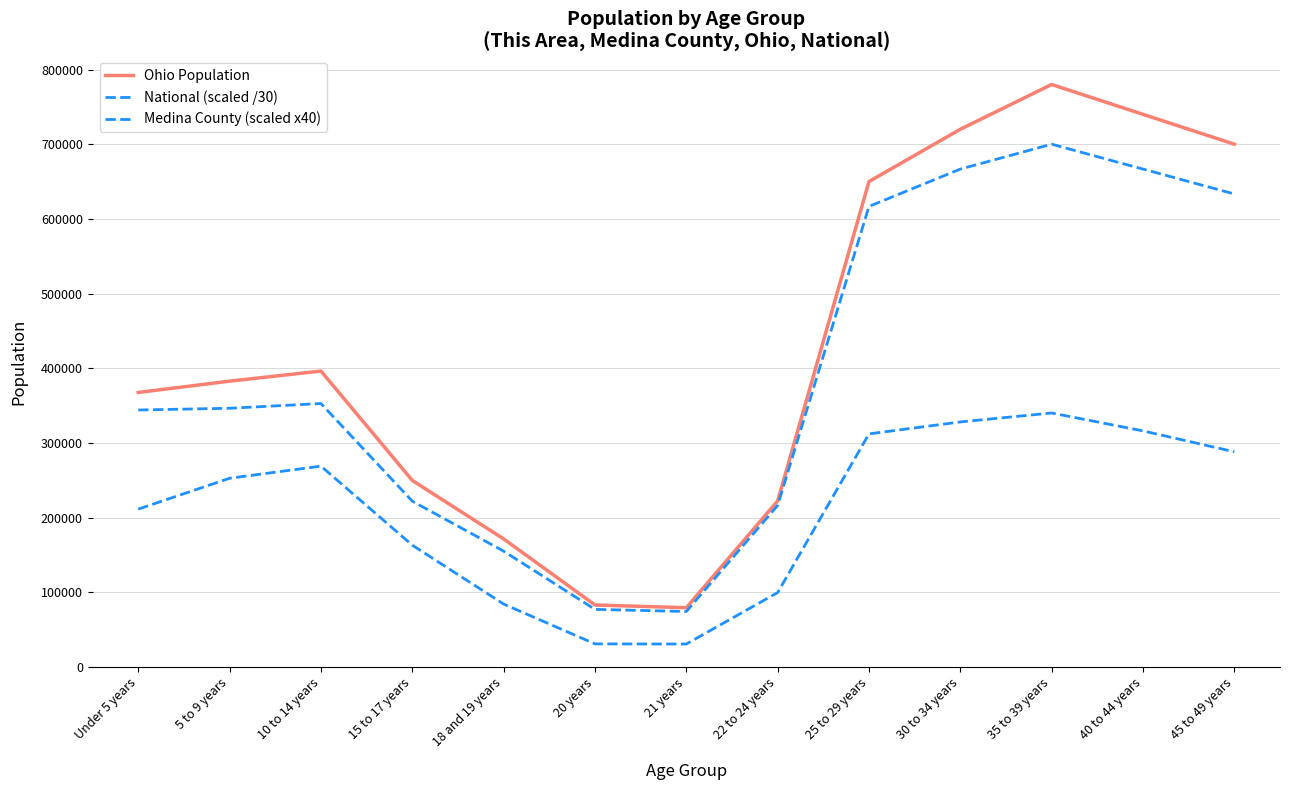

Reading right to left, transcribe all the data shown in this chart.

Ohio Population: 700000.0	740000.0	780000.0	720000.0	650000.0	222213.0	79176.0	82813.0	171337.0	249638.0	396152.0	382641.0	367479.0
National (scaled /30): 633333.3	666666.7	700000.0	666666.7	616666.7	216088.6	74106.6	76944.0	154915.2	221873.6	352662.1	346321.3	343980.9
Medina County (scaled x40): 288000.0	316000.0	340000.0	328000.0	312000.0	99440.0	30520.0	30720.0	84080.0	162920.0	268800.0	252560.0	211240.0